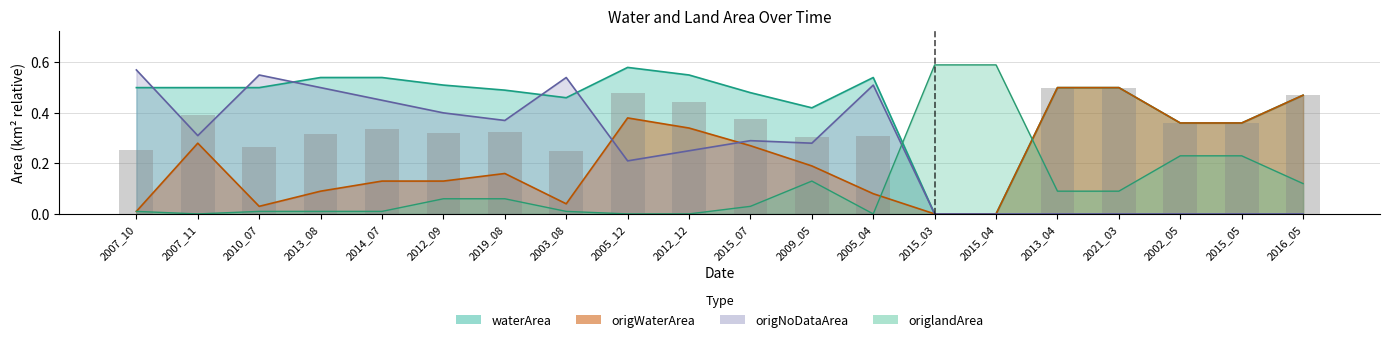

What is the difference between the maximum and minimum values in the origNoDataArea series?

0.6